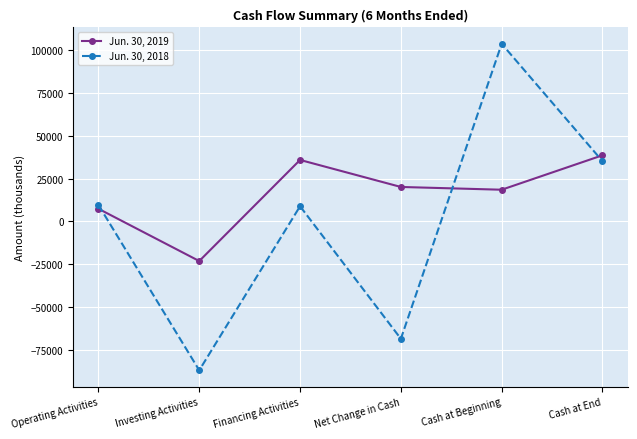

What is the label of the 5th point from the right?

Investing Activities